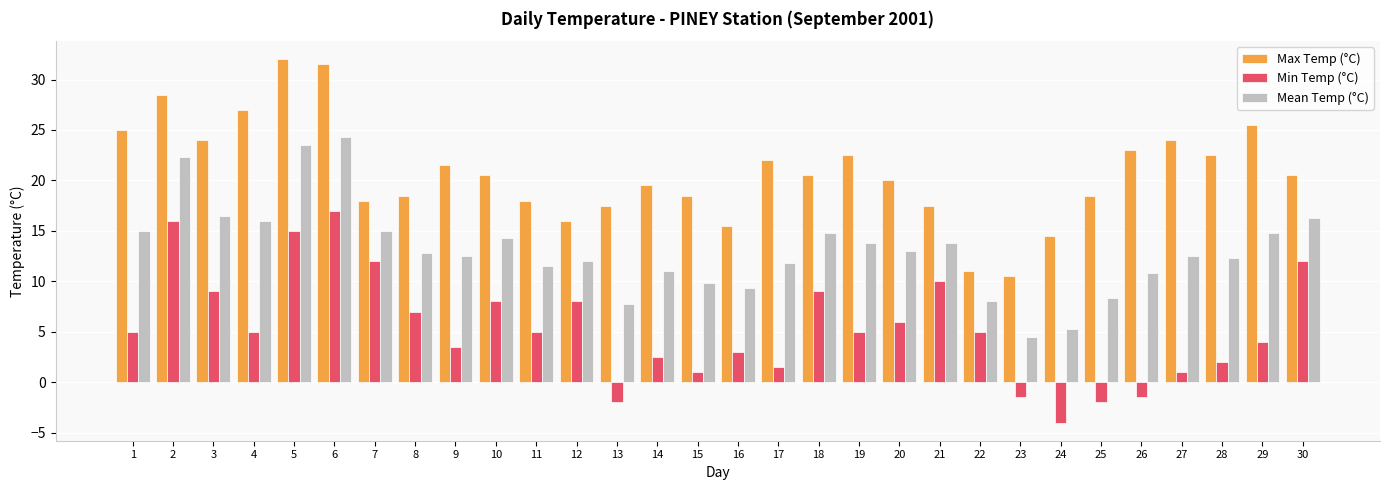

Between 11 and 19, which series saw the biggest shift?

Max Temp (°C)